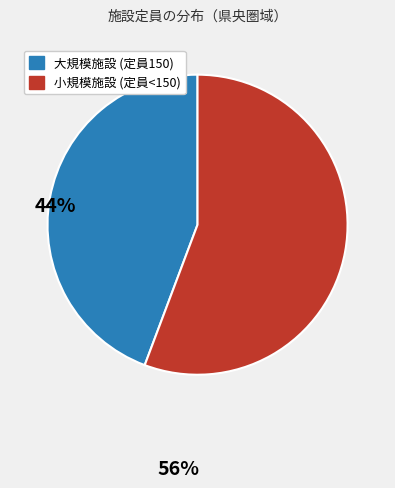

Does any single category account for the majority?

Yes